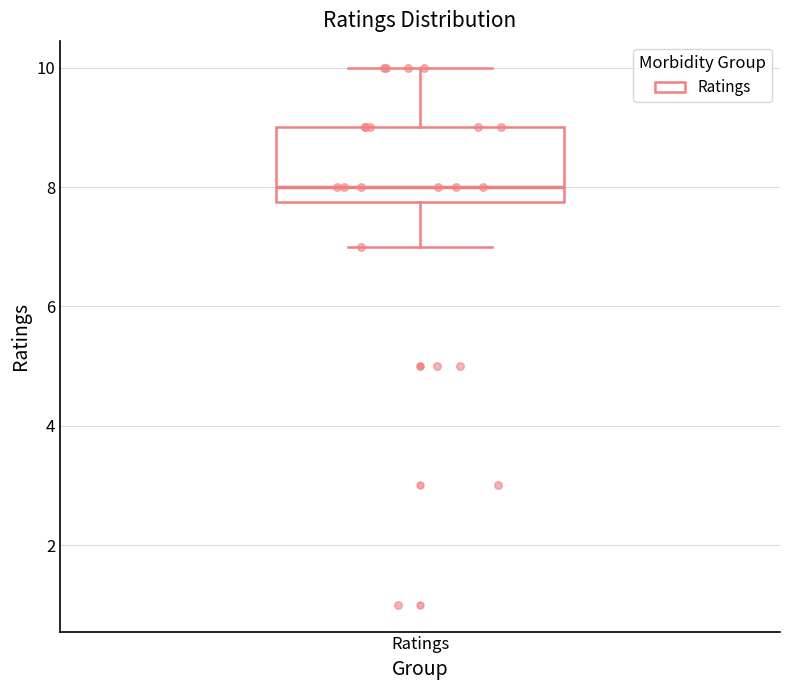

Where does the lower whisker of the box for Ratings end on the y-axis? The values are not printed on the chart, so give them approximately, as read against the axis.

7.0